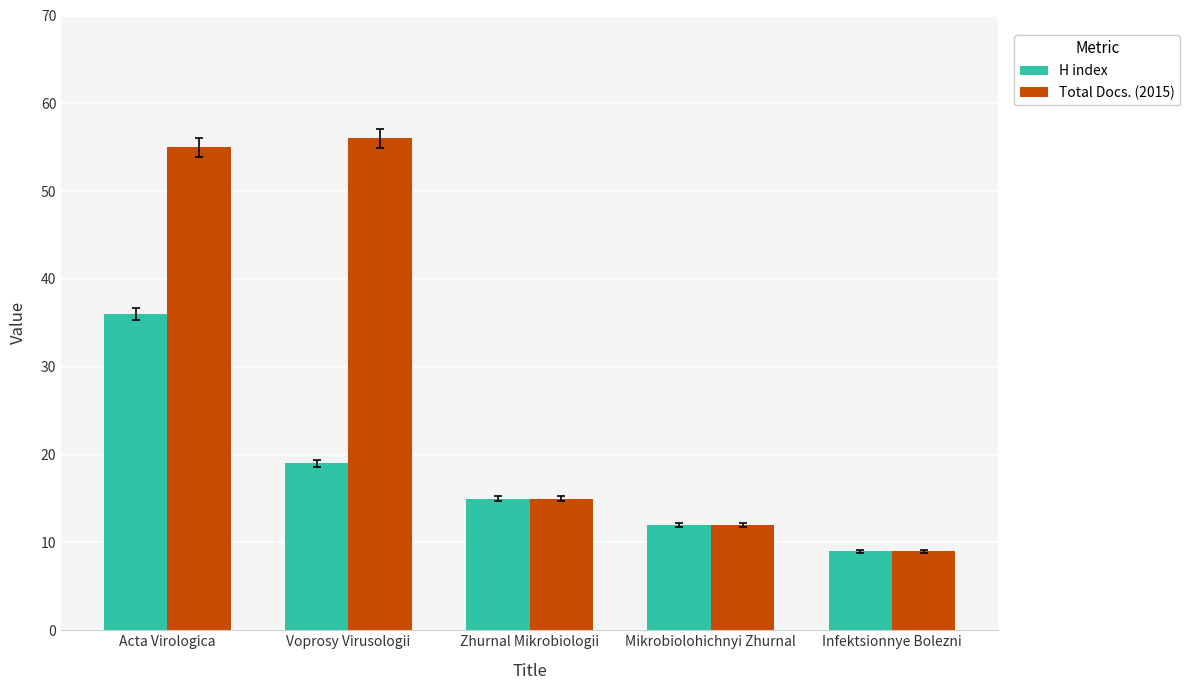

At which label does Total Docs. (2015) first exceed 15?

Acta Virologica